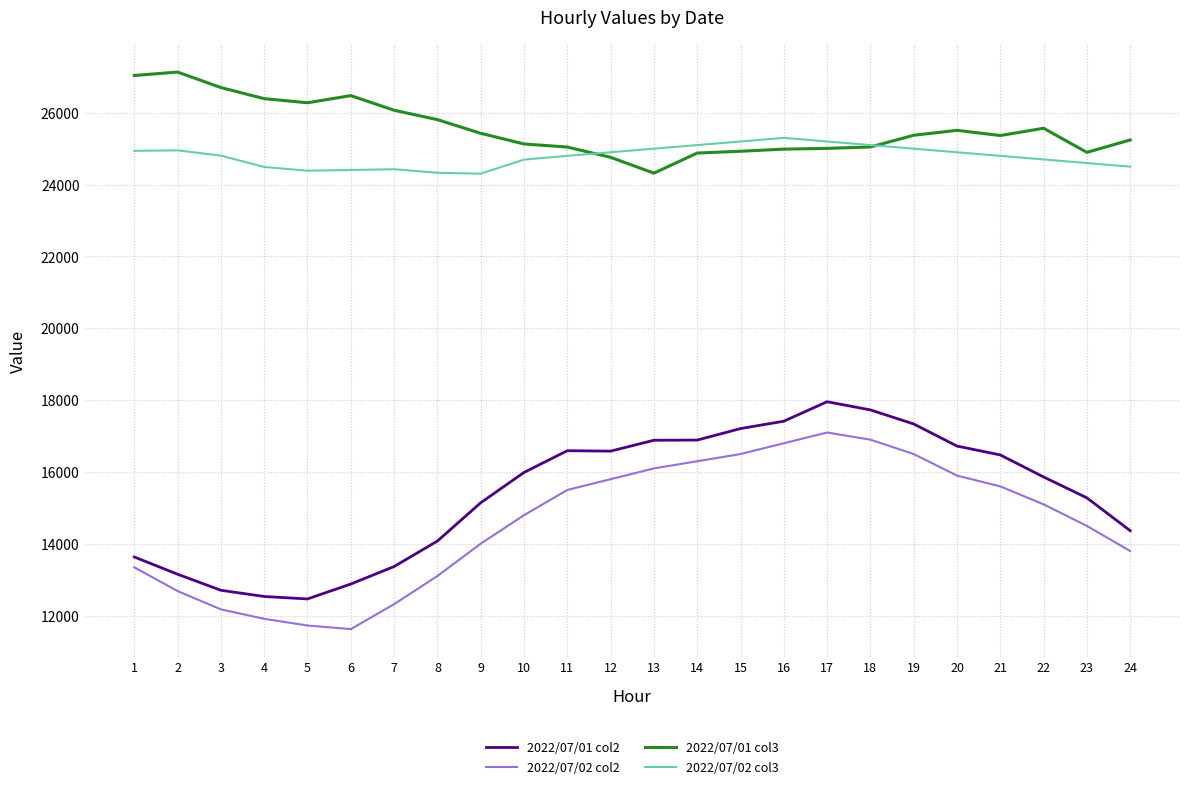

What is the minimum value for 2022/07/02 col2?

11627